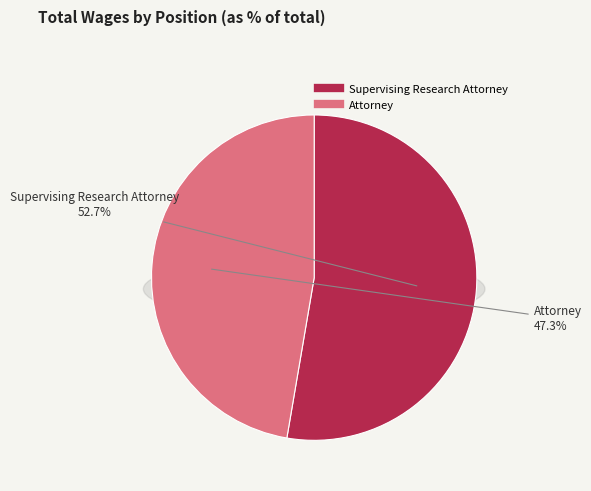

How many segments does this pie chart have?

2